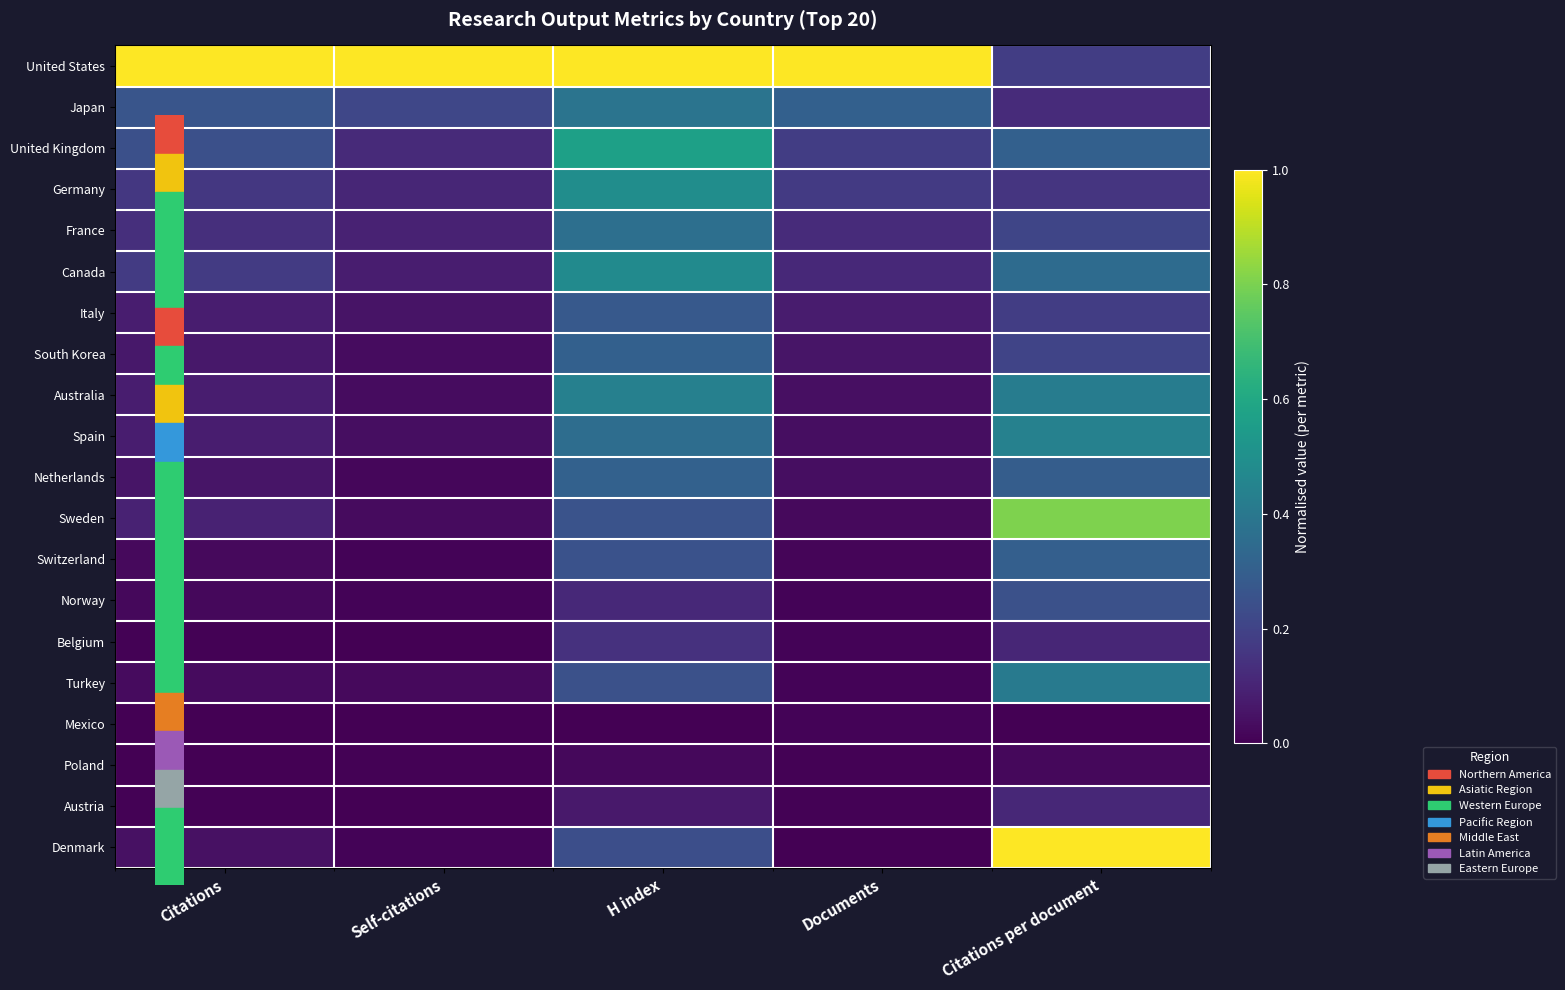

At which category does the chart reach its minimum across all series?

Citations